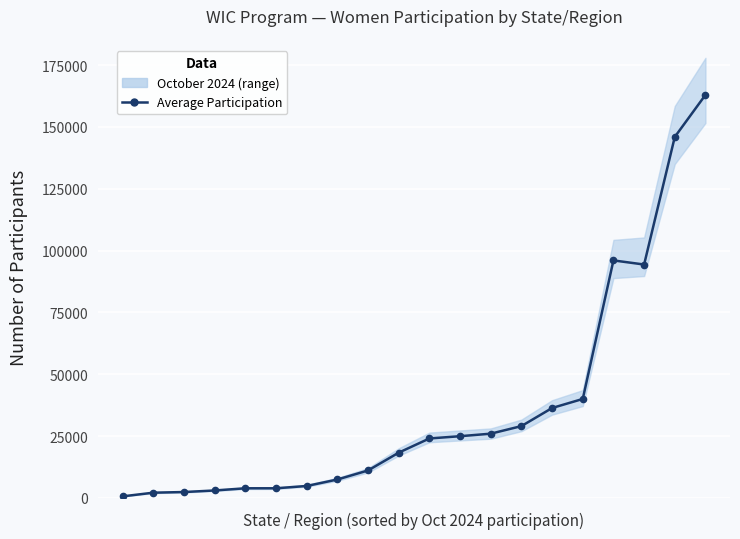

Between 0 and 16, which is larger?

16